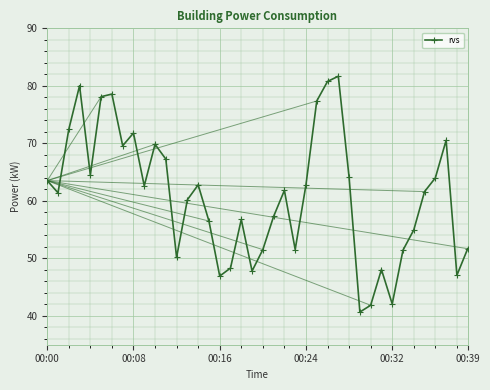

How many points are lower than both their immediate neighbors (excluding endpoints)?

11